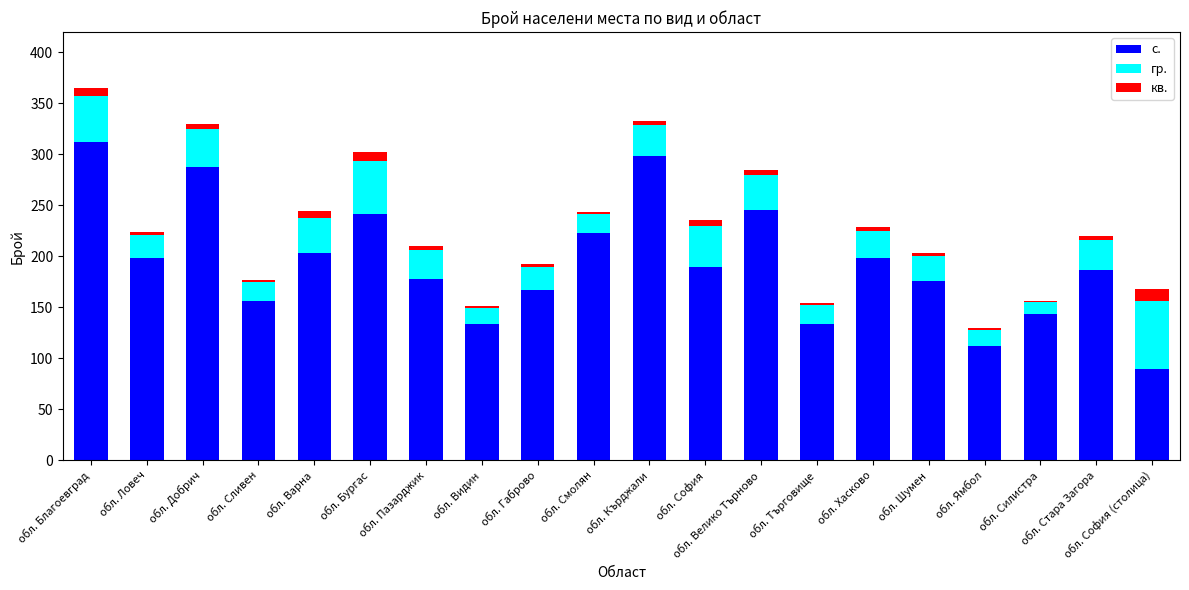

What are all the series names shown in the legend?

с., гр., кв.